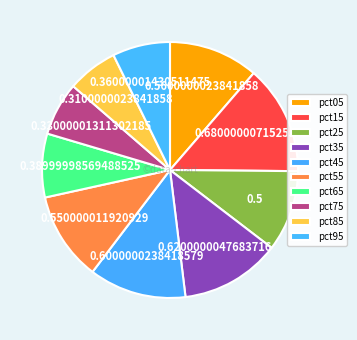

Does any single category account for the majority?

No